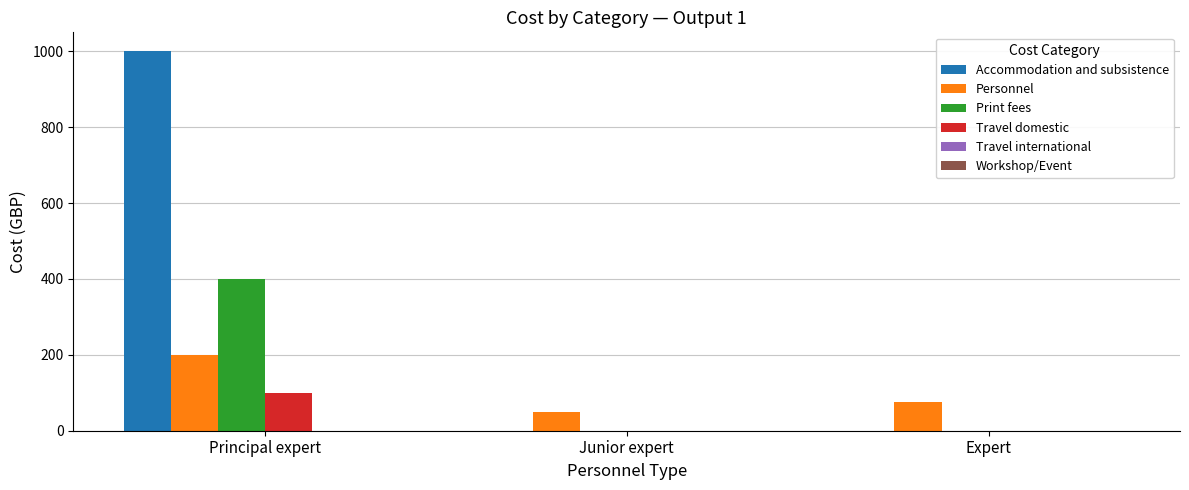

Which series changed the most between Principal expert and Junior expert?

Accommodation and subsistence